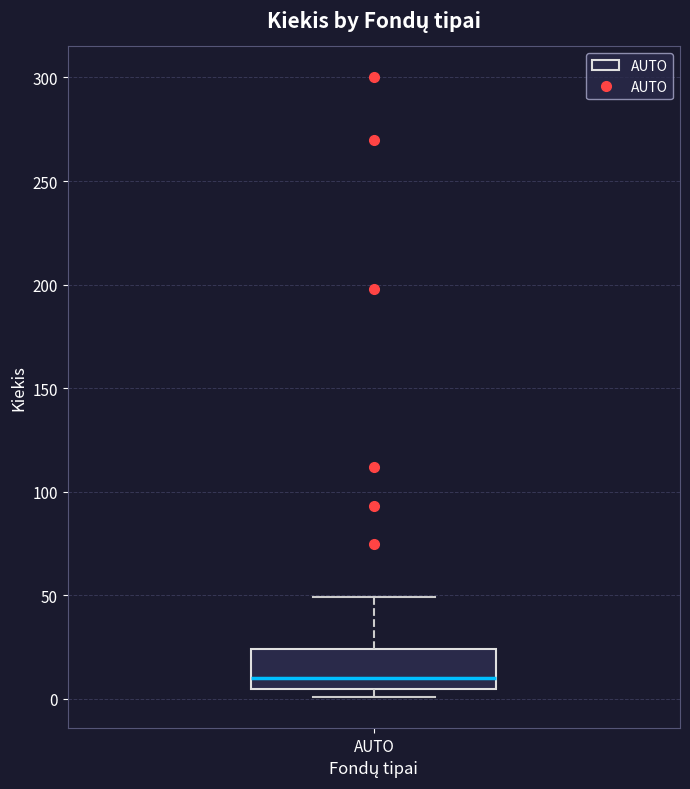

Transcribe this box plot: give where the median line is, the range the box spans, and where the two whiskers end, as read against the y-axis. The values are not printed on the chart, so give them approximately, as read against the axis.

median 10, box 5 to 25, whiskers 0 to 50